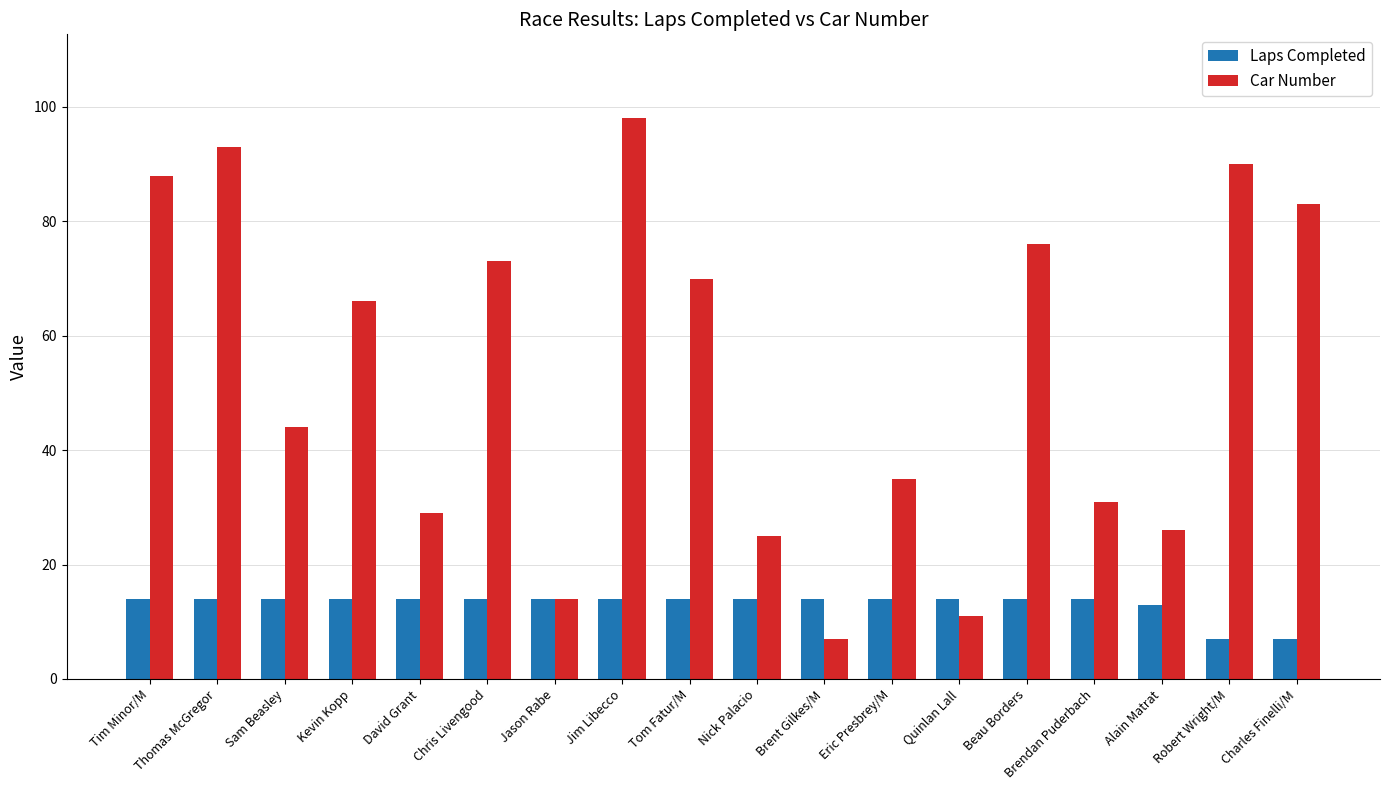

Reading left to right, transcribe all the data shown in this chart.

Laps Completed: 14	14	14	14	14	14	14	14	14	14	14	14	14	14	14	13	7	7
Car Number: 88	93	44	66	29	73	14	98	70	25	7	35	11	76	31	26	90	83